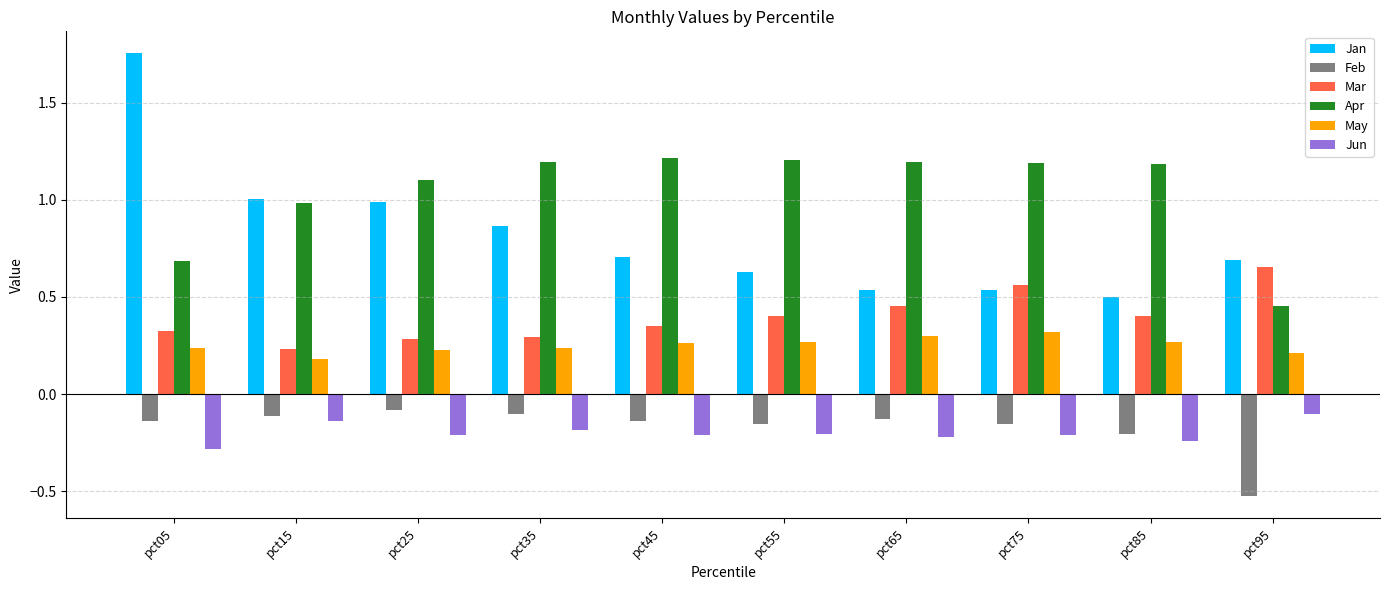

What is the lowest value of the Jun series?

-0.3